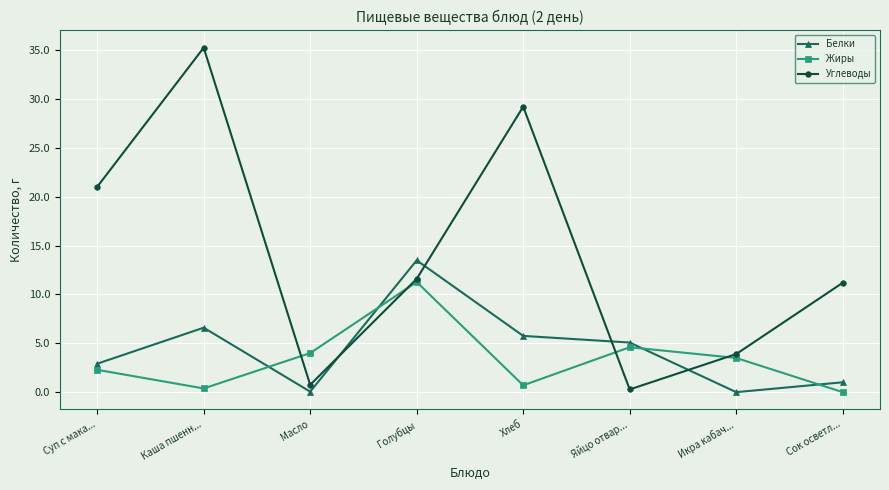

What is the sum of the Белки values at Сок осветл... and Суп с мака...?

3.9